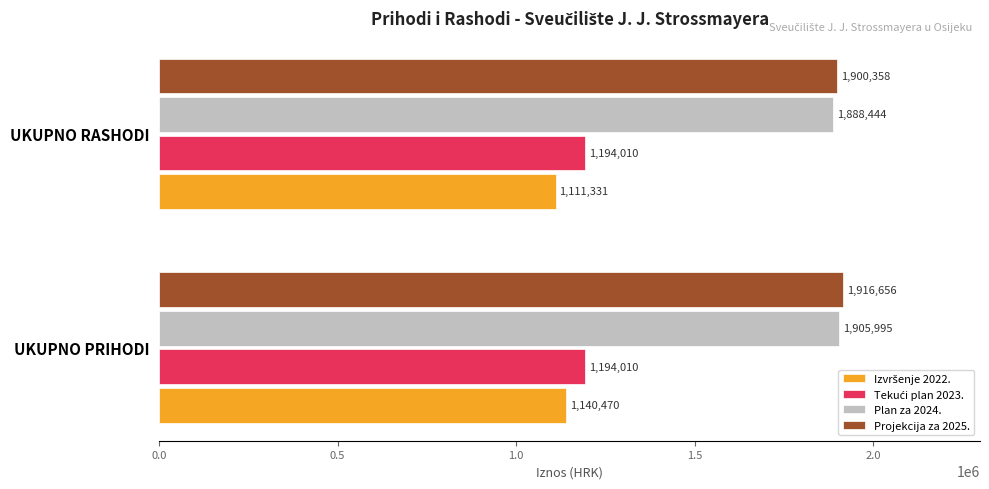

Rank the categories by Plan za 2024. value from highest to lowest.

UKUPNO PRIHODI, UKUPNO RASHODI